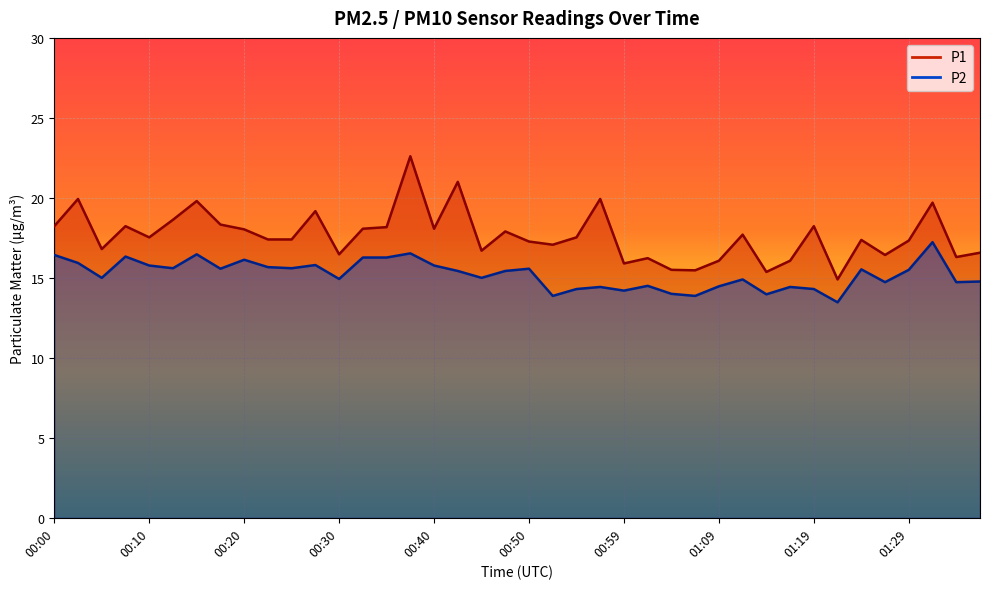

Reading left to right, transcribe all the data shown in this chart.

P1: 00:00=18.2	00:03=19.9	00:05=16.8	00:08=18.2	00:10=17.5	00:13=18.6	00:15=19.8	00:18=18.3	00:20=18.0	00:22=17.4	00:25=17.4	00:27=19.2	00:30=16.5	00:32=18.1	00:35=18.2	00:37=22.6	00:40=18.1	00:42=21.0	00:45=16.7	00:47=17.9	00:50=17.3	00:52=17.1	00:55=17.5	00:57=19.9	00:59=15.9	01:02=16.2	01:04=15.5	01:07=15.5	01:09=16.1	01:12=17.7	01:14=15.4	01:17=16.1	01:19=18.2	01:22=14.9	01:24=17.4	01:26=16.4	01:29=17.3	01:31=19.7	01:34=16.3	01:36=16.6
P2: 00:00=16.4	00:03=15.9	00:05=15.0	00:08=16.3	00:10=15.8	00:13=15.6	00:15=16.5	00:18=15.6	00:20=16.1	00:22=15.7	00:25=15.6	00:27=15.8	00:30=14.9	00:32=16.3	00:35=16.3	00:37=16.5	00:40=15.8	00:42=15.4	00:45=15.0	00:47=15.4	00:50=15.6	00:52=13.9	00:55=14.3	00:57=14.4	00:59=14.2	01:02=14.5	01:04=14.0	01:07=13.9	01:09=14.5	01:12=14.9	01:14=14.0	01:17=14.4	01:19=14.3	01:22=13.5	01:24=15.5	01:26=14.7	01:29=15.5	01:31=17.2	01:34=14.7	01:36=14.8